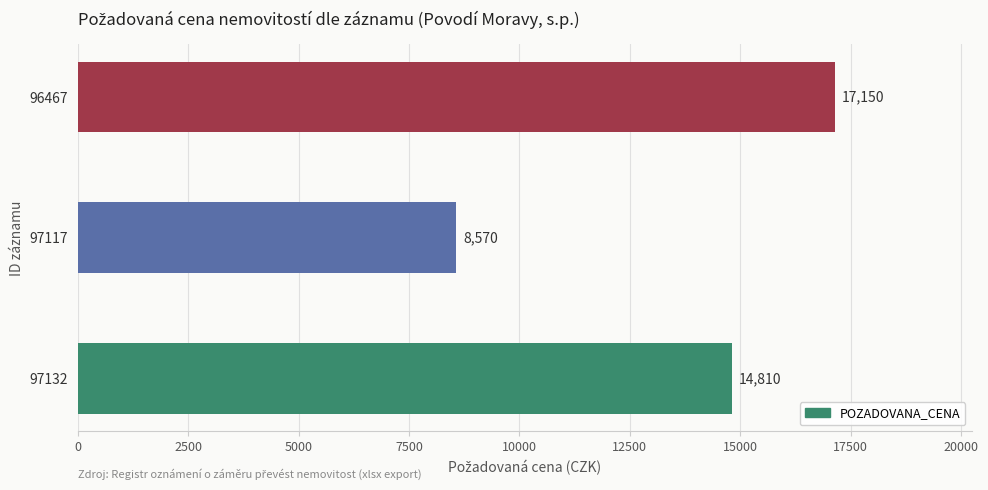

What is the smallest value displayed?

8570